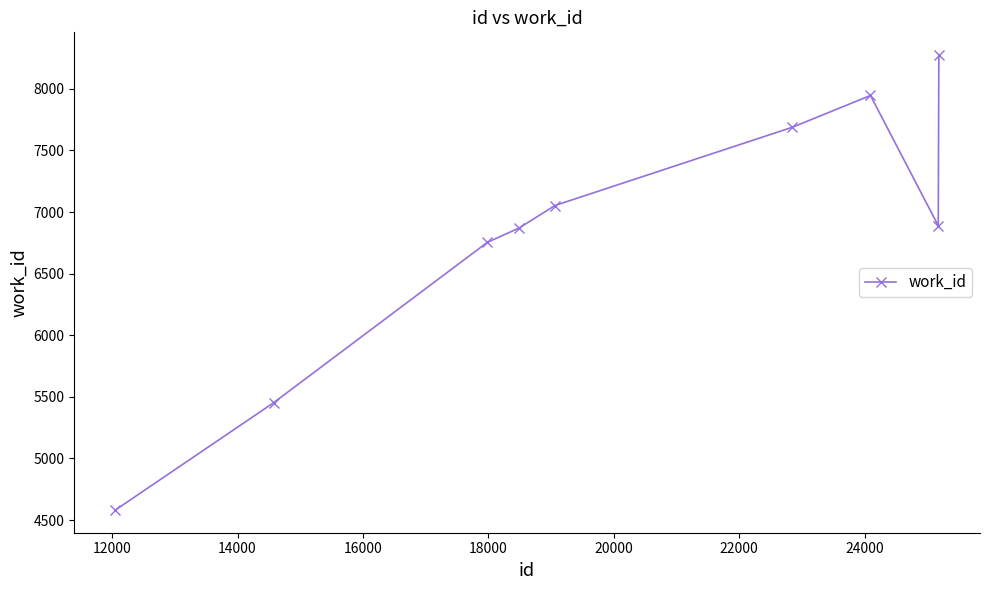

What is the smallest value displayed?

4582